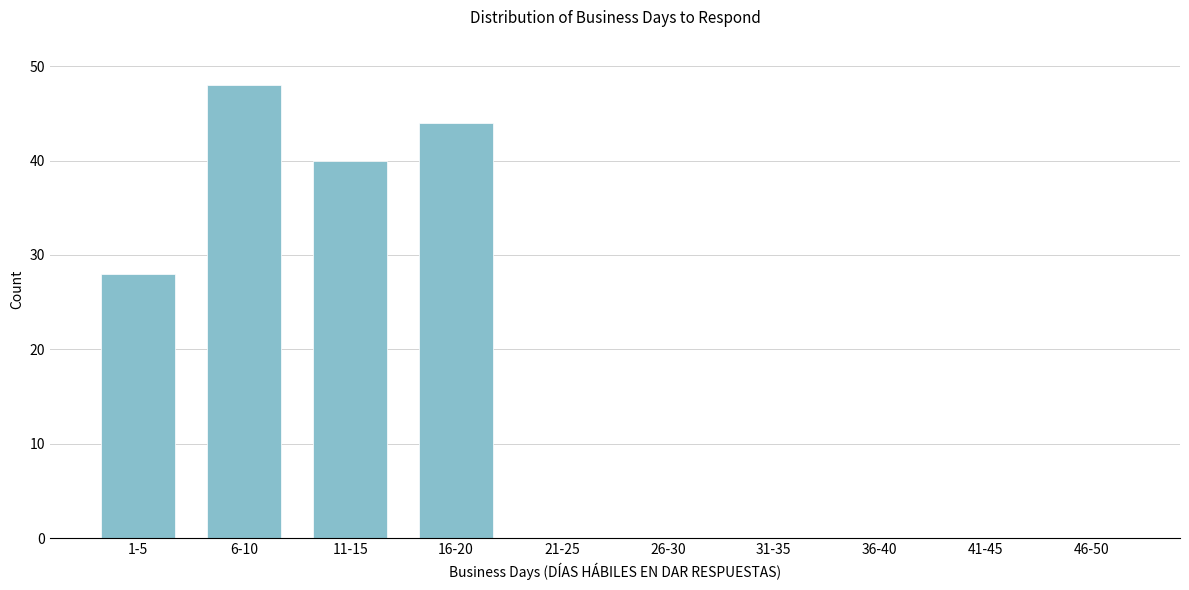

Reading right to left, list all the values displayed in this chart.

46-50=0	41-45=0	36-40=0	31-35=0	26-30=0	21-25=0	16-20=44	11-15=40	6-10=48	1-5=28